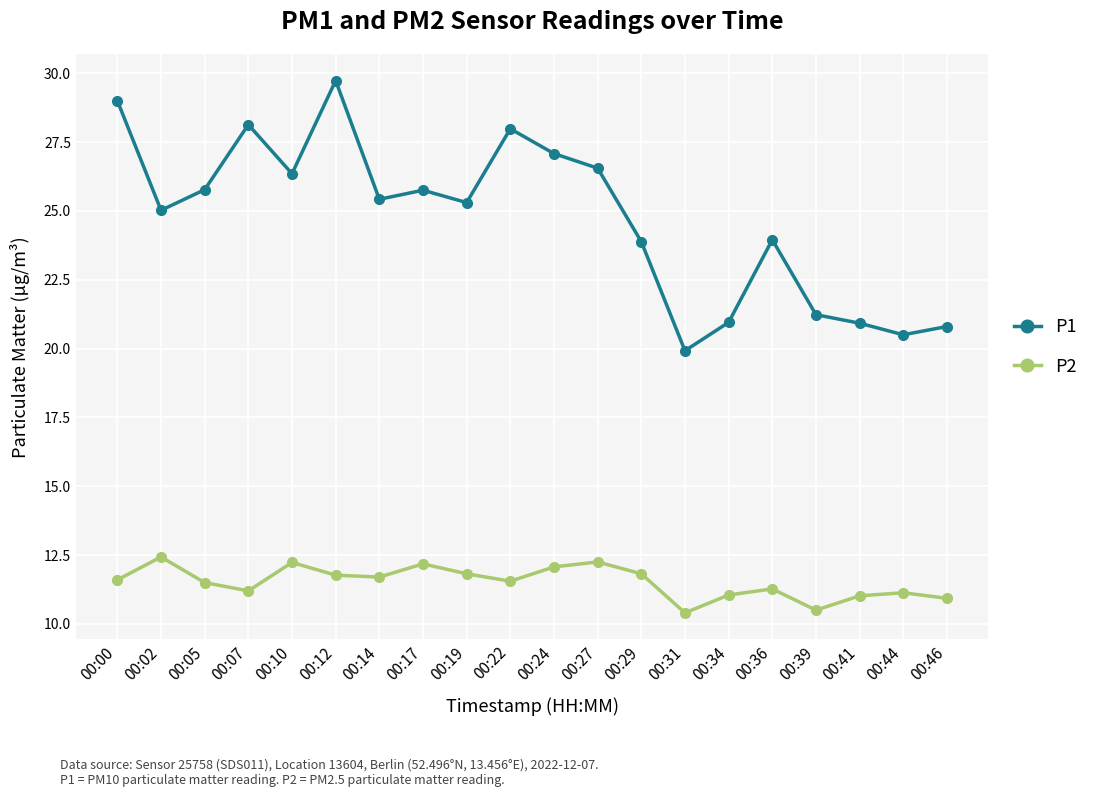

True or false: P1 has more than 0 interior local peaks.

True